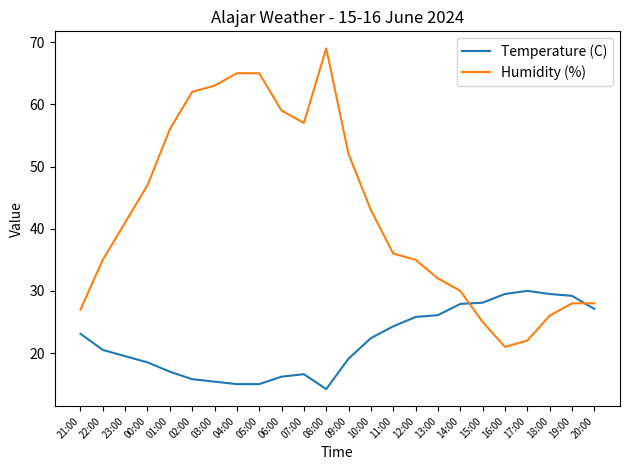

What is the difference between the maximum and minimum values in the Temperature (C) series?

15.8